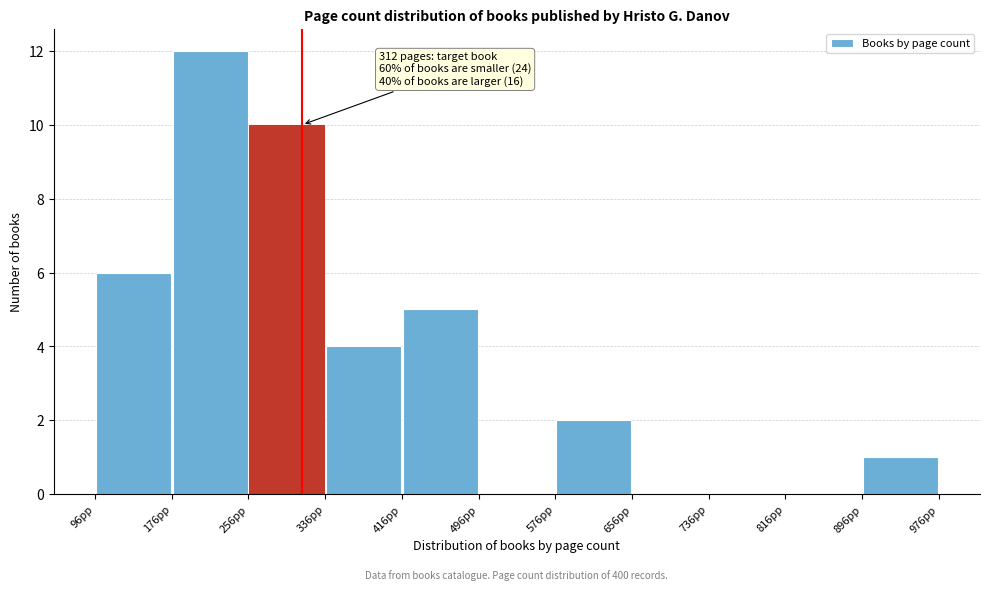

Which range on the x-axis has the tallest bar?

176 to 256